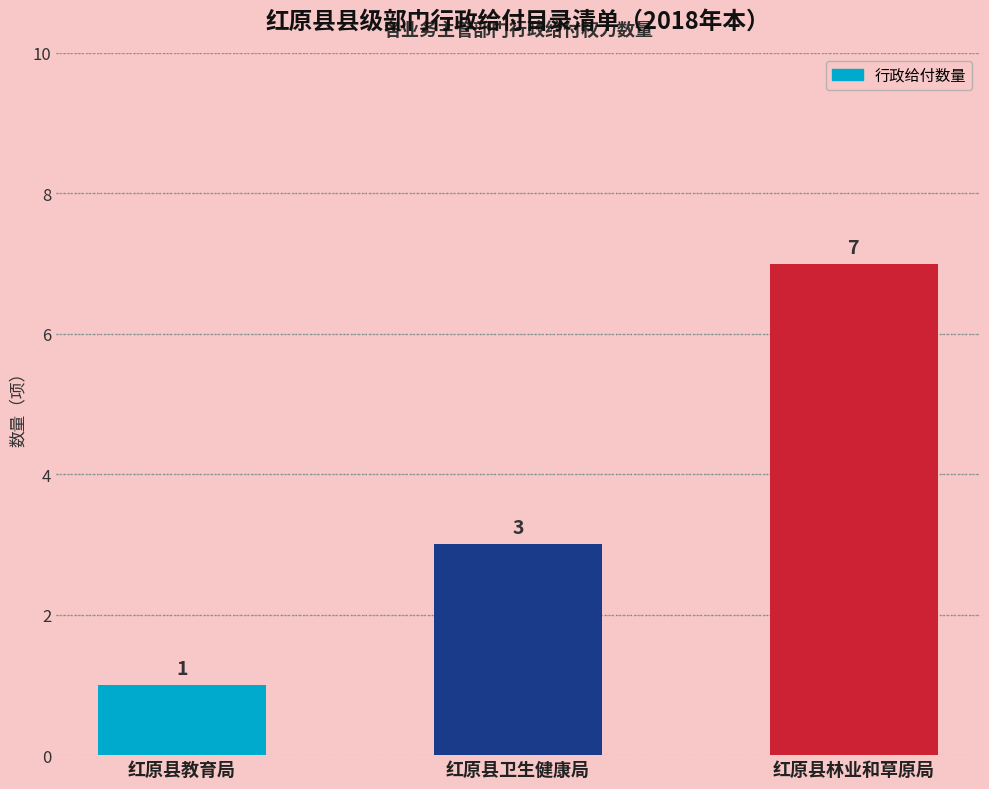

Reading left to right, transcribe all the data shown in this chart.

红原县教育局=1	红原县卫生健康局=3	红原县林业和草原局=7